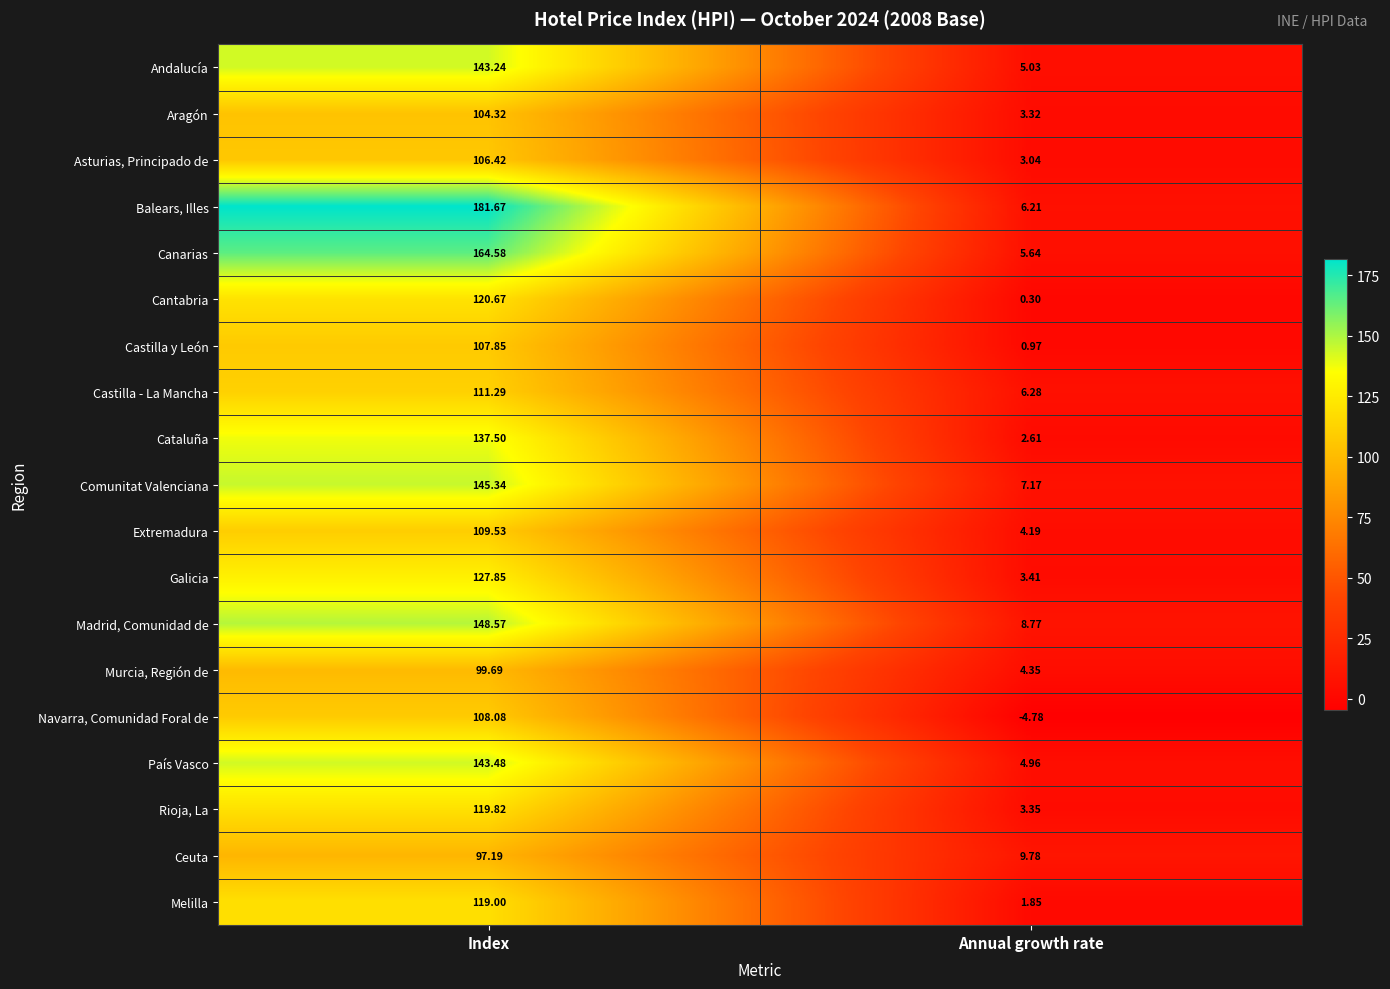

What is the maximum value shown in the chart?

181.7